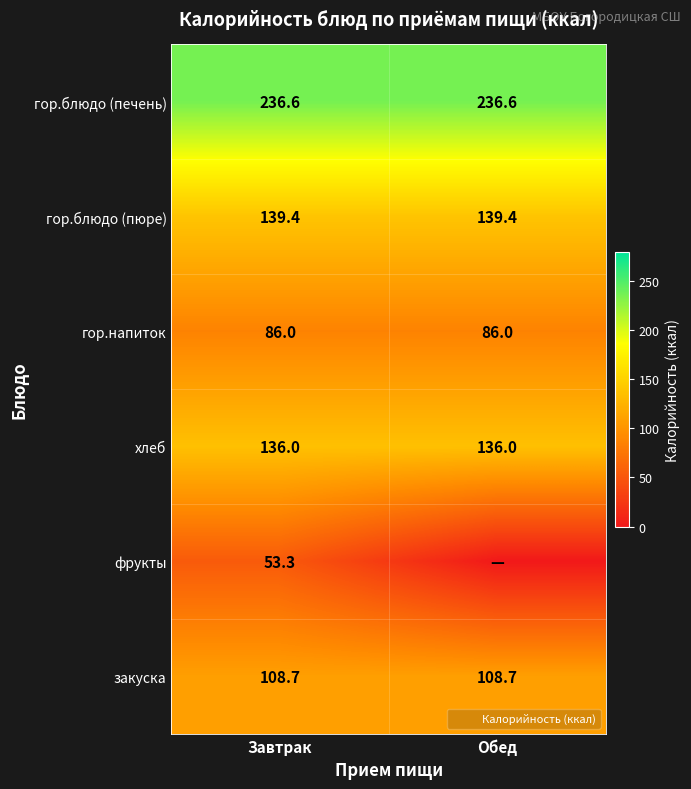

At which label does закуска reach its peak?

Завтрак